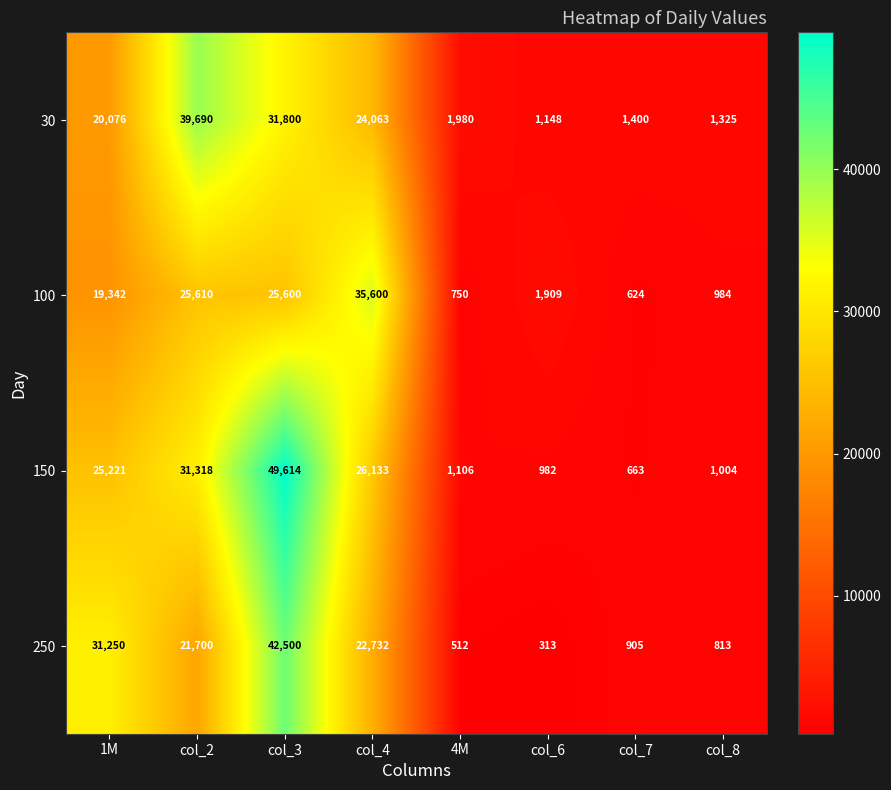

Which series changed the most between col_2 and col_6?

30